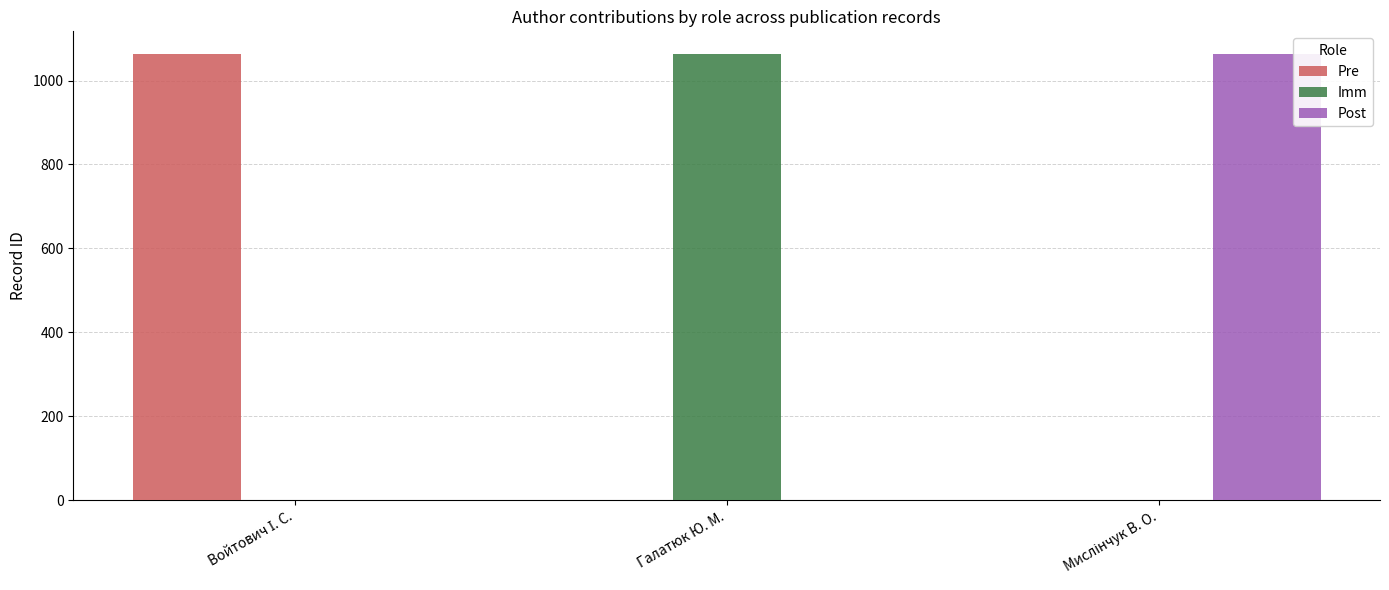

Is it true that Pre equals 509 at Галатюк Ю. М.?

False